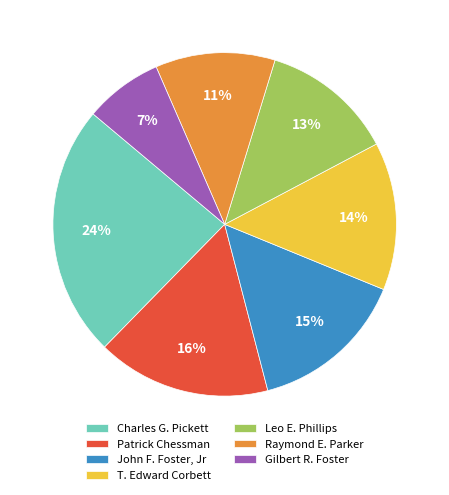

How many slices are in this pie chart?

7